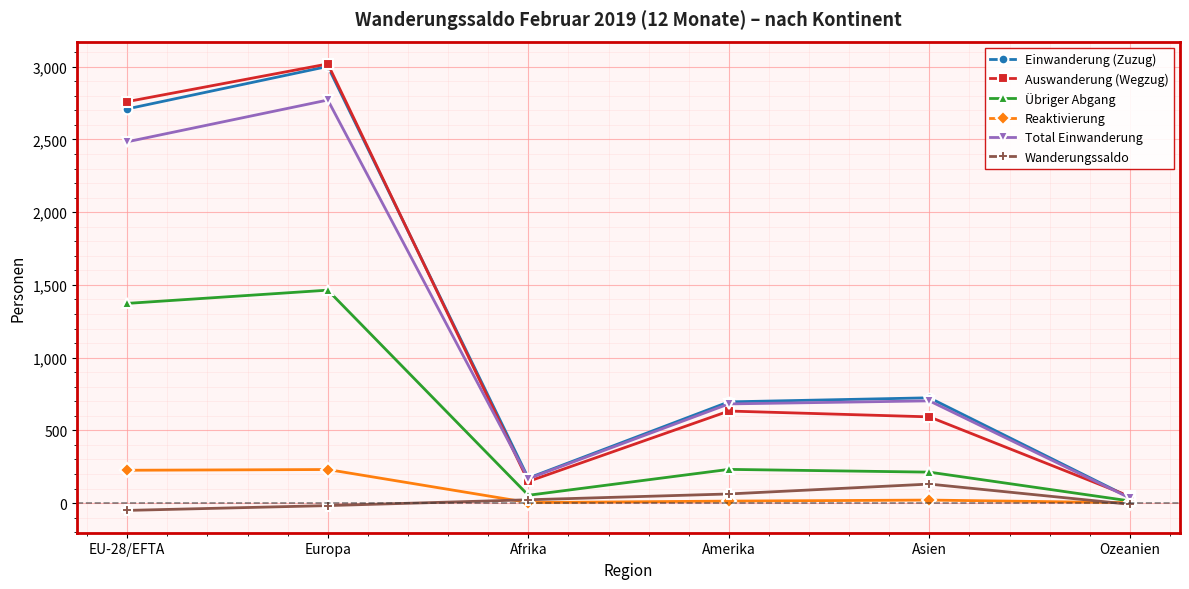

Which series has the largest range (max minus min)?

Auswanderung (Wegzug)